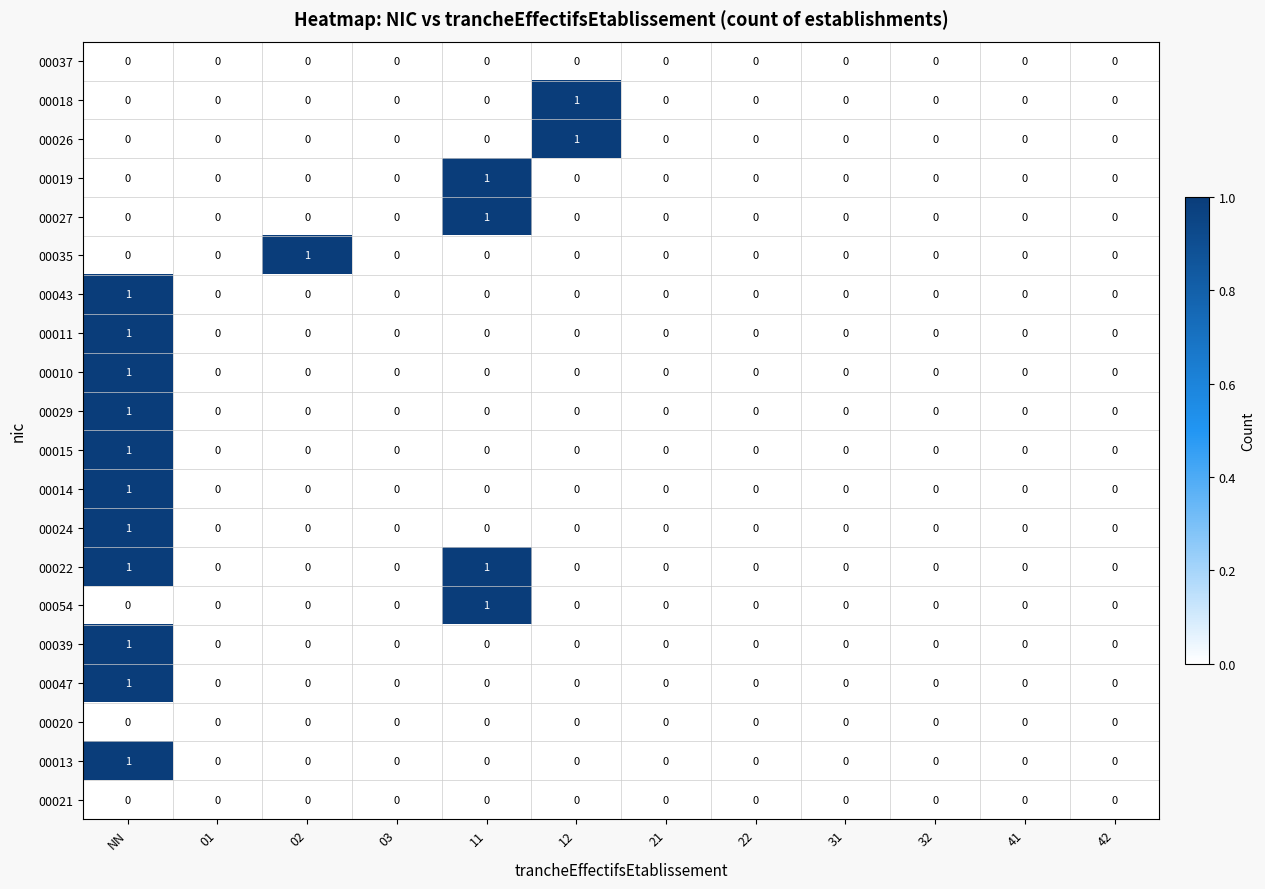

At which category is the sum across all series the highest?

NN